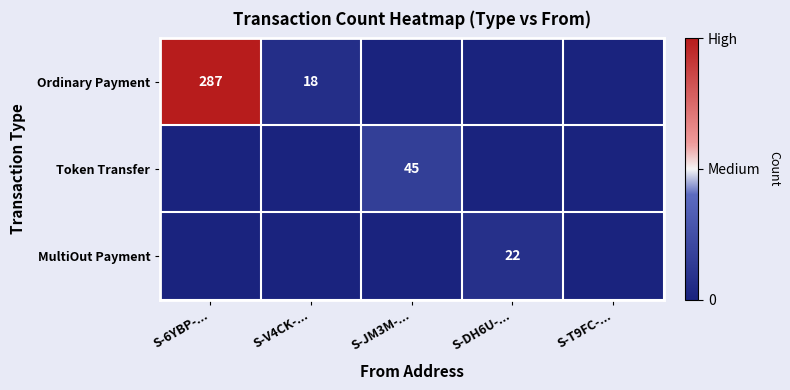

At which category is the sum across all series the highest?

S-6YBP-...